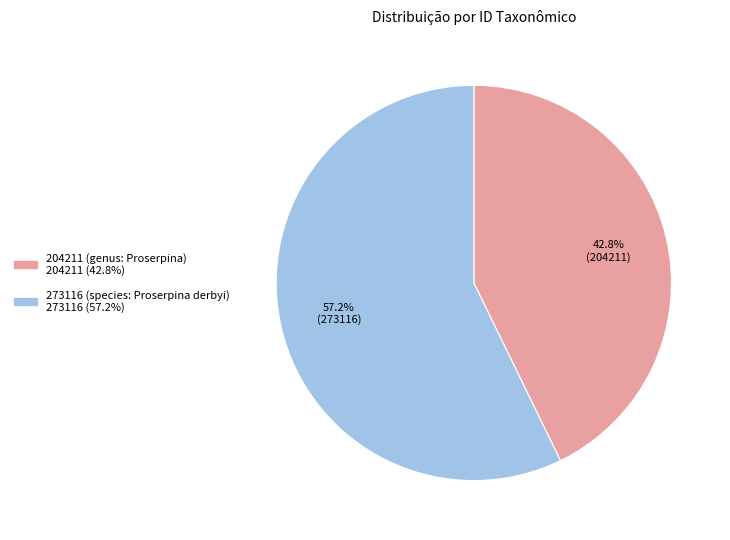

Which slice is the largest?

273116 (species: Proserpina derbyi)